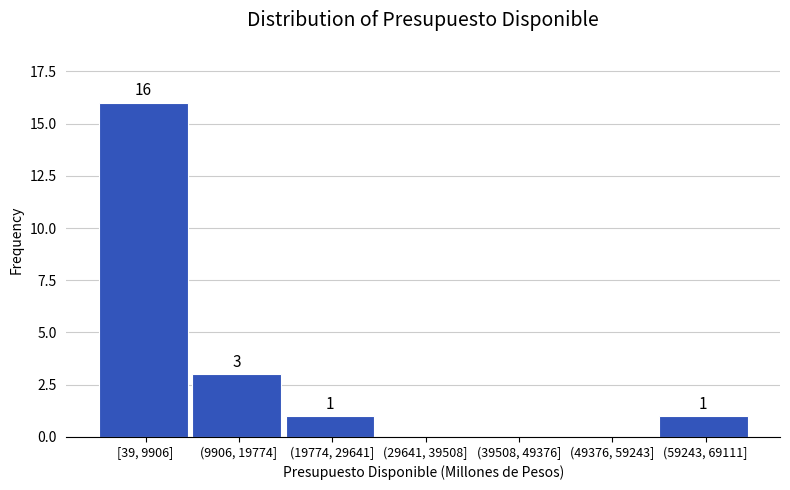

Reading left to right, transcribe all the data shown in this chart.

[39, 9906]=16	(9906, 19774]=3	(19774, 29641]=1	(29641, 39508]=0	(39508, 49376]=0	(49376, 59243]=0	(59243, 69111]=1